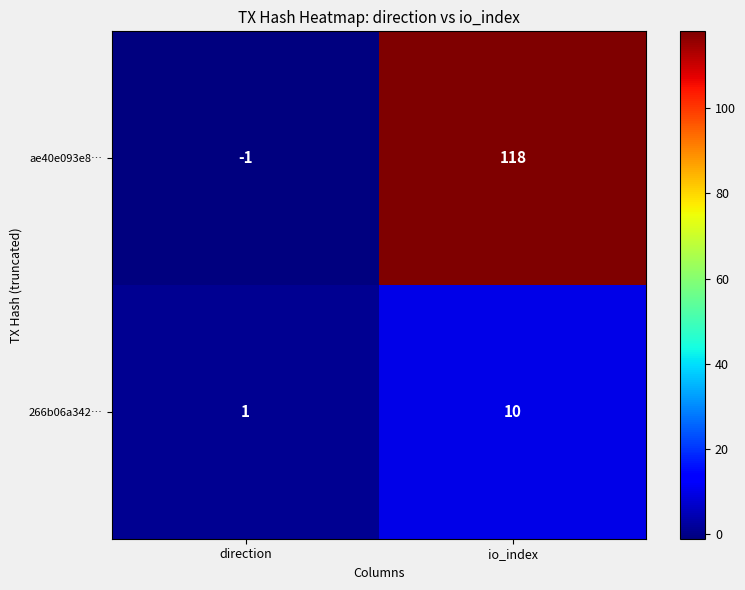

Reading left to right, extract all data points from this chart.

ae40e093e8…: direction=-1	io_index=118
266b06a342…: direction=1	io_index=10